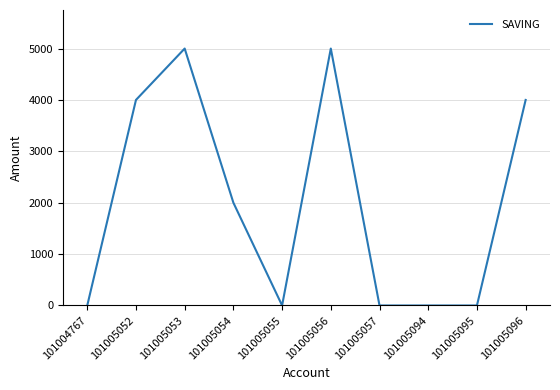

Between 101005056 and 101004767, which is larger?

101005056